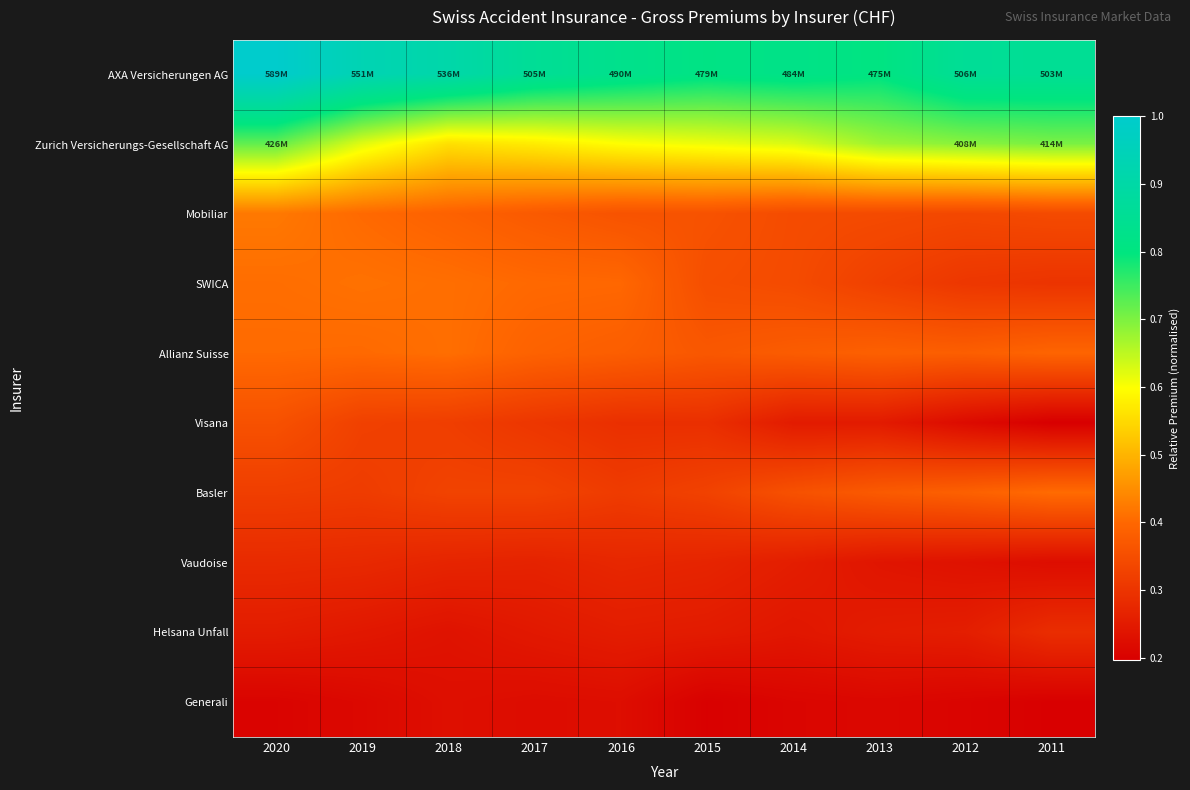

At which category does the chart reach its peak across all series?

2020